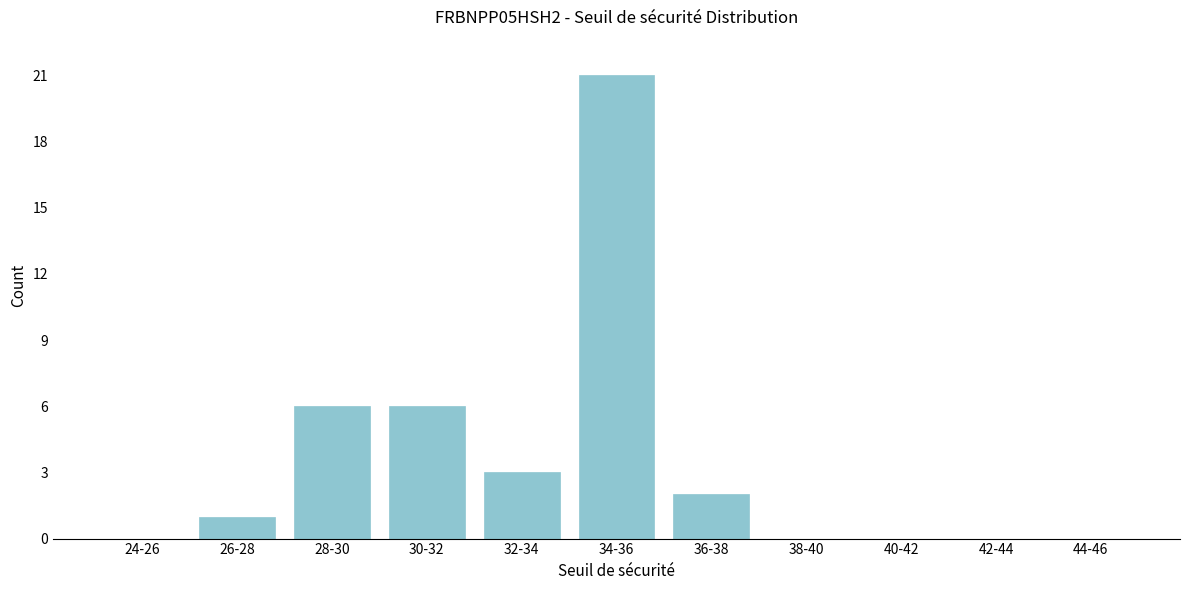

Reading right to left, extract all data points from this chart.

44-46=0	42-44=0	40-42=0	38-40=0	36-38=2	34-36=21	32-34=3	30-32=6	28-30=6	26-28=1	24-26=0